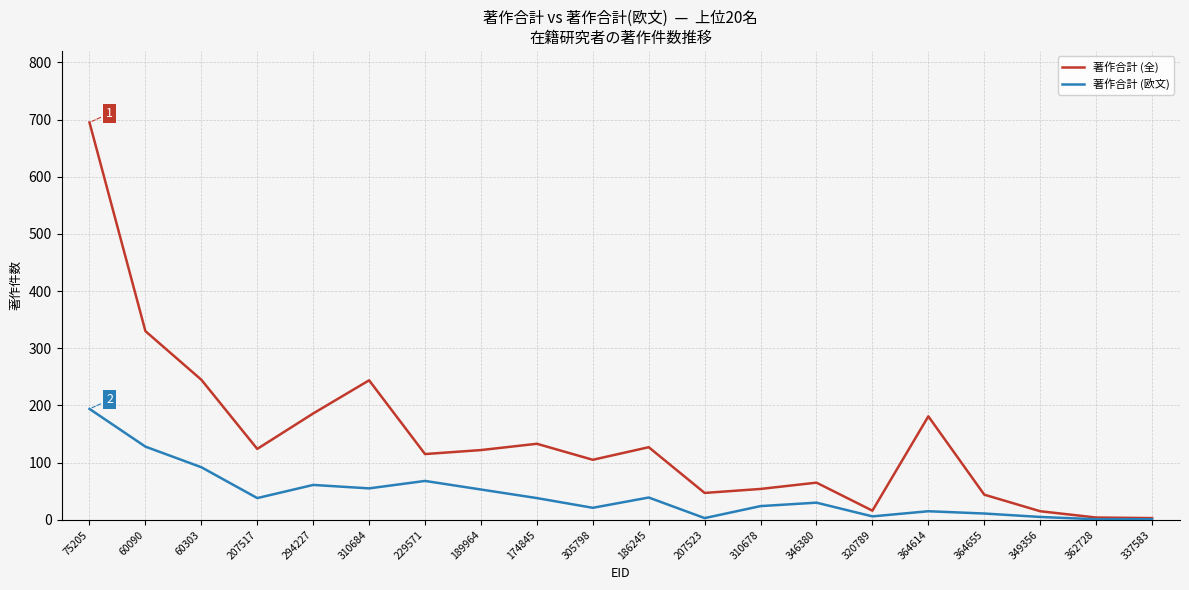

What position from the left is 229571?

7